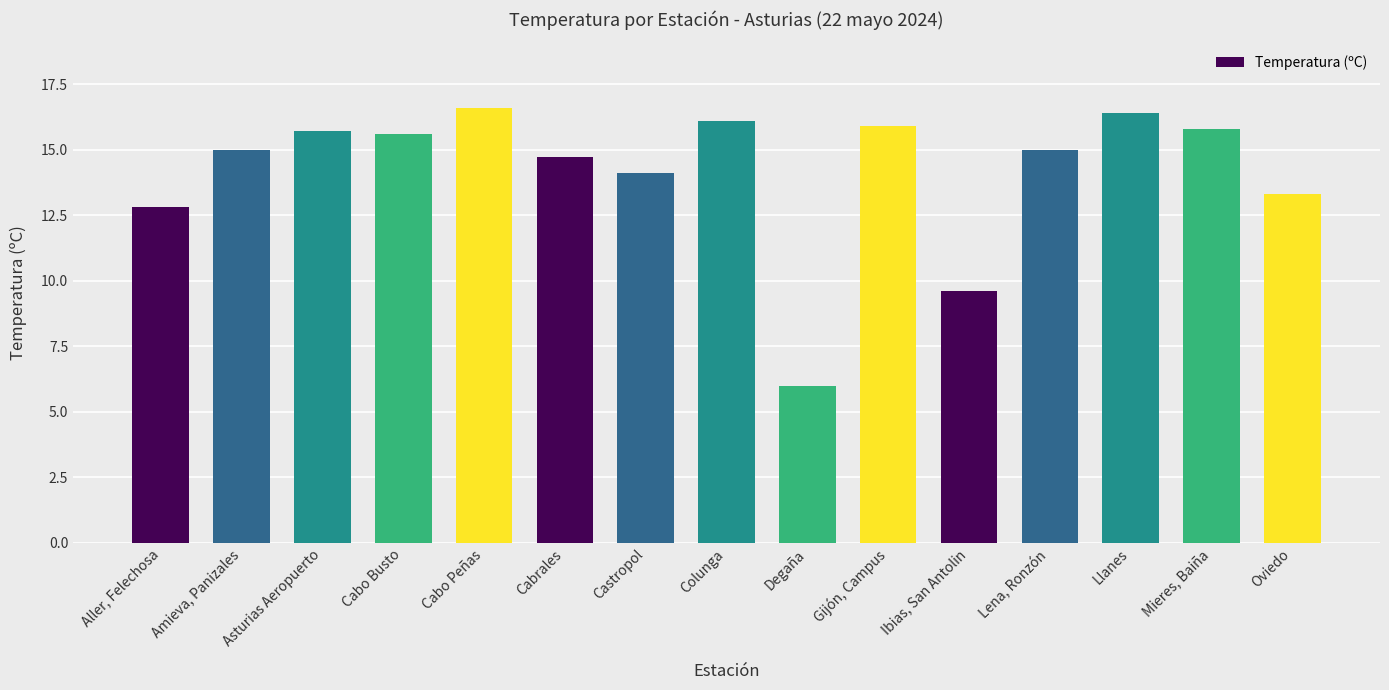

Which category has the lowest value across all series?

Degaña